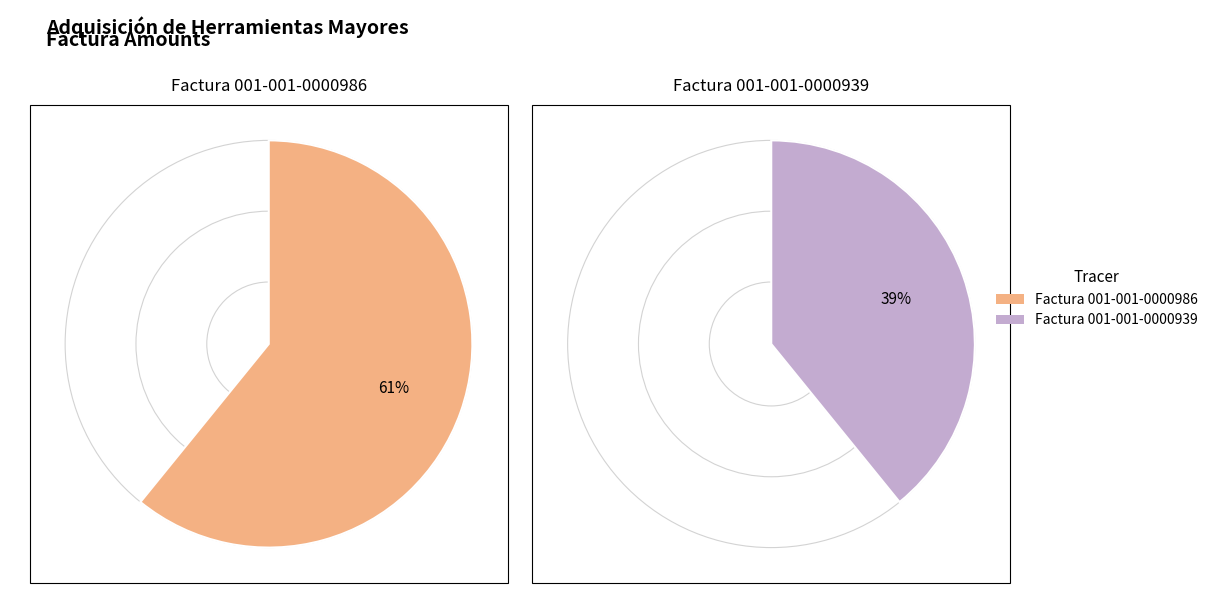

Between Factura 001-001-0000986 and Factura 001-001-0000939, which is larger?

Factura 001-001-0000986